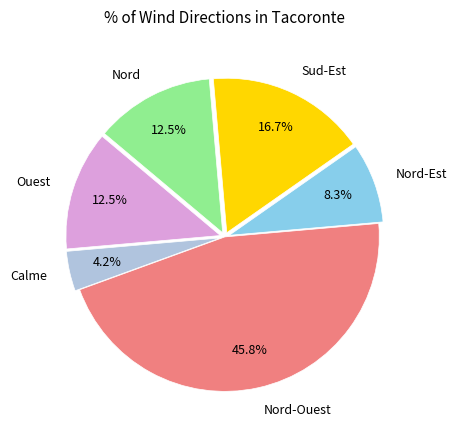

What percentage is the Nord-Ouest slice, to the nearest percent?

46%